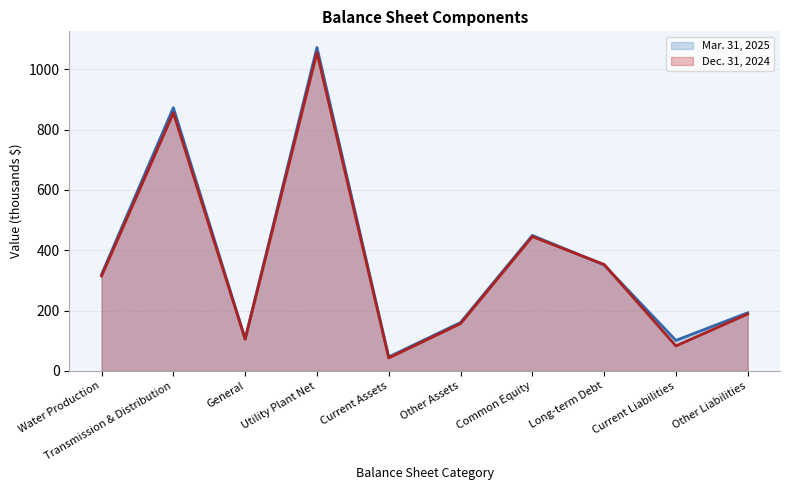

How many lines are shown in the chart?

2